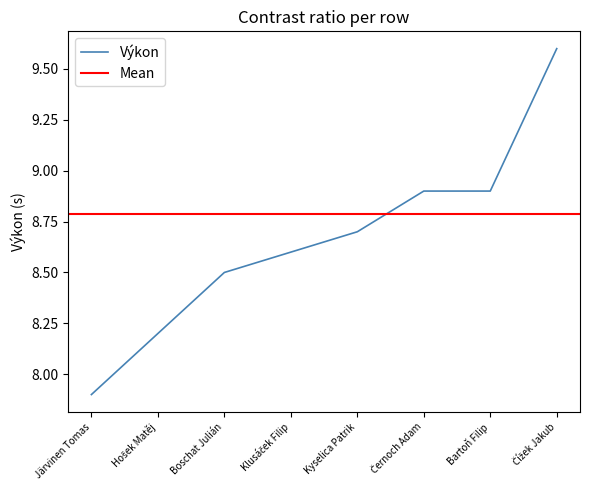

Is it true that the value at Černoch Adam is 8.9?

True